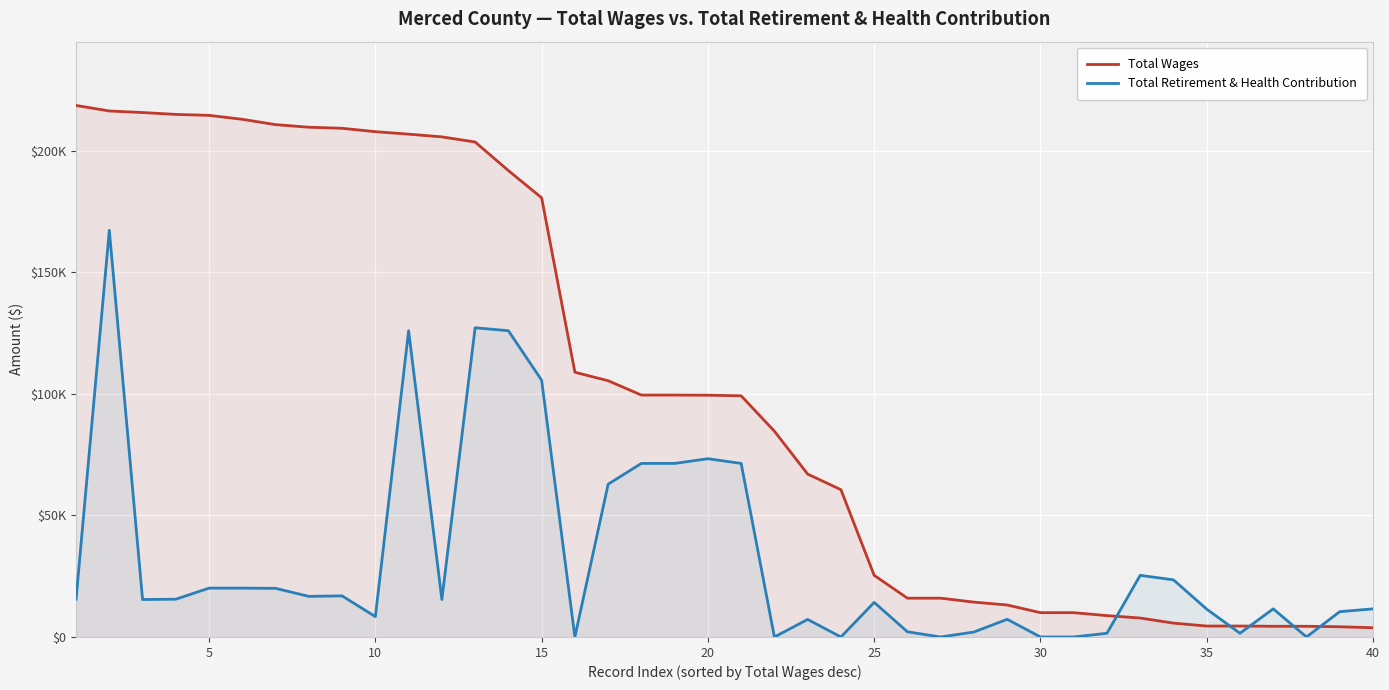

What is the maximum value for Total Retirement & Health Contribution?

167310